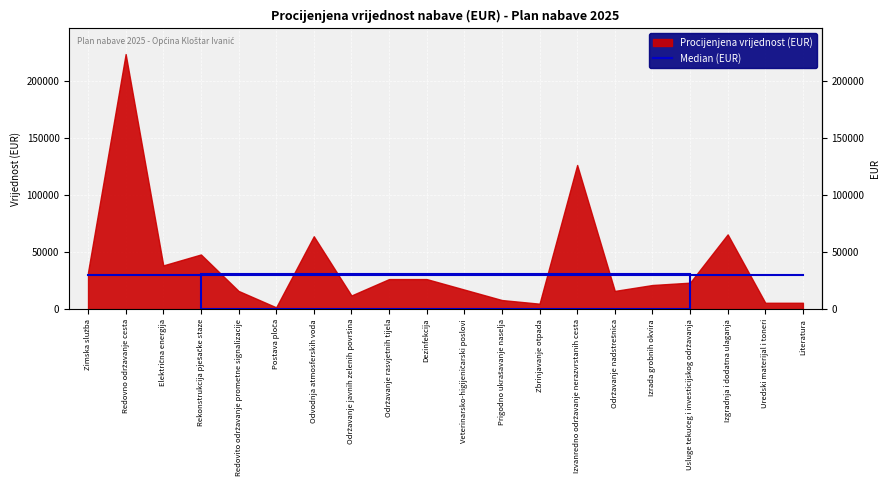

Between Usluge tekućeg i investicijskog održavanja and Uredski materijal i toneri, which is larger?

Usluge tekućeg i investicijskog održavanja